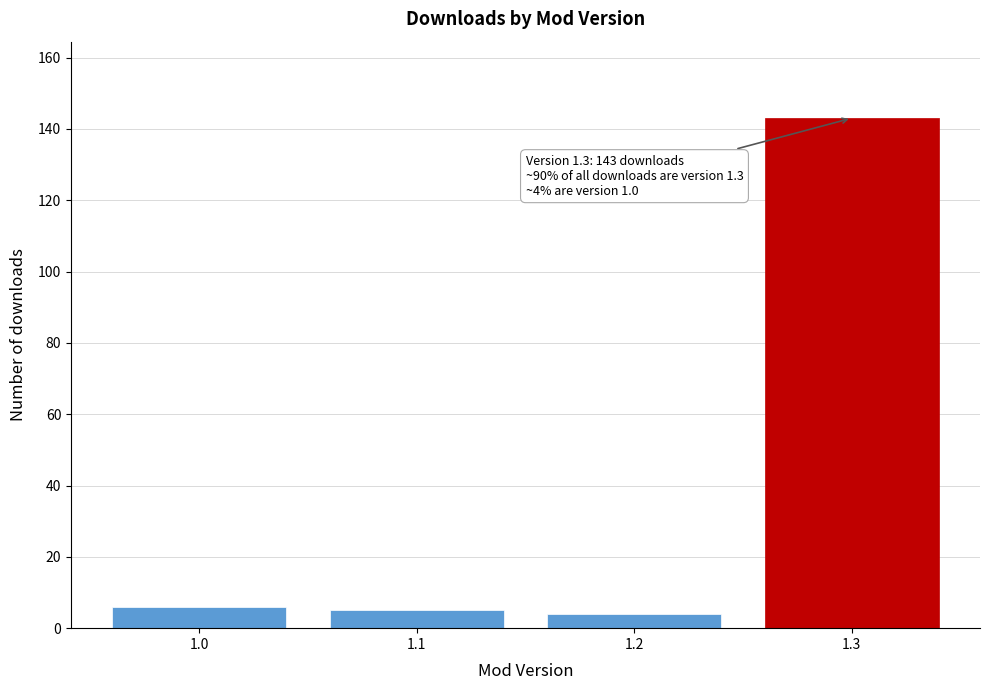

Reading left to right, list all the values displayed in this chart.

6	5	4	143